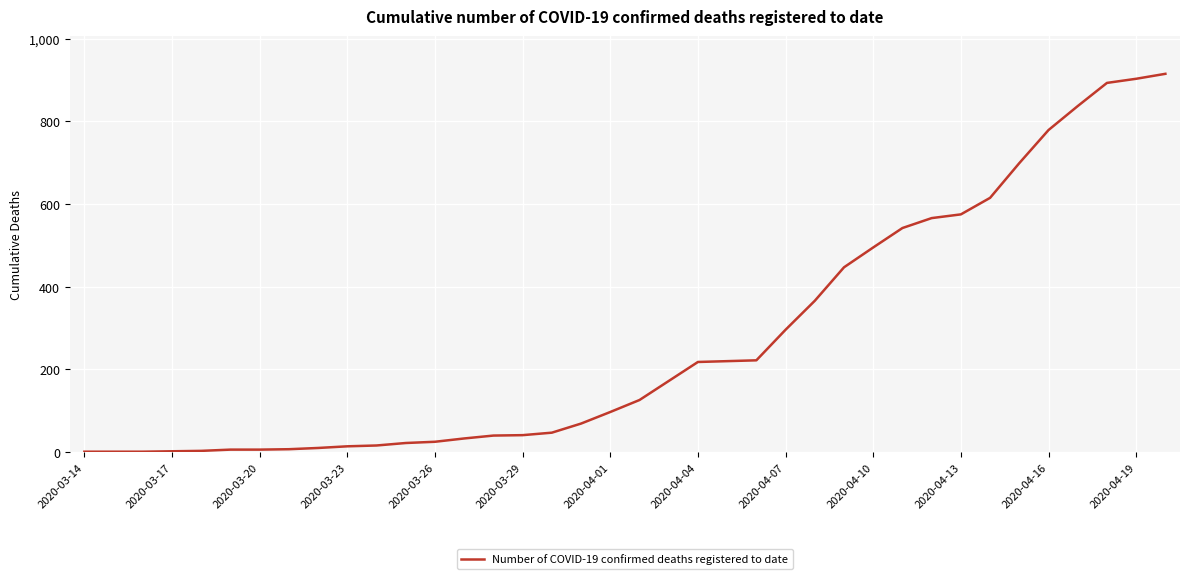

What is the difference between the maximum and minimum values?

914